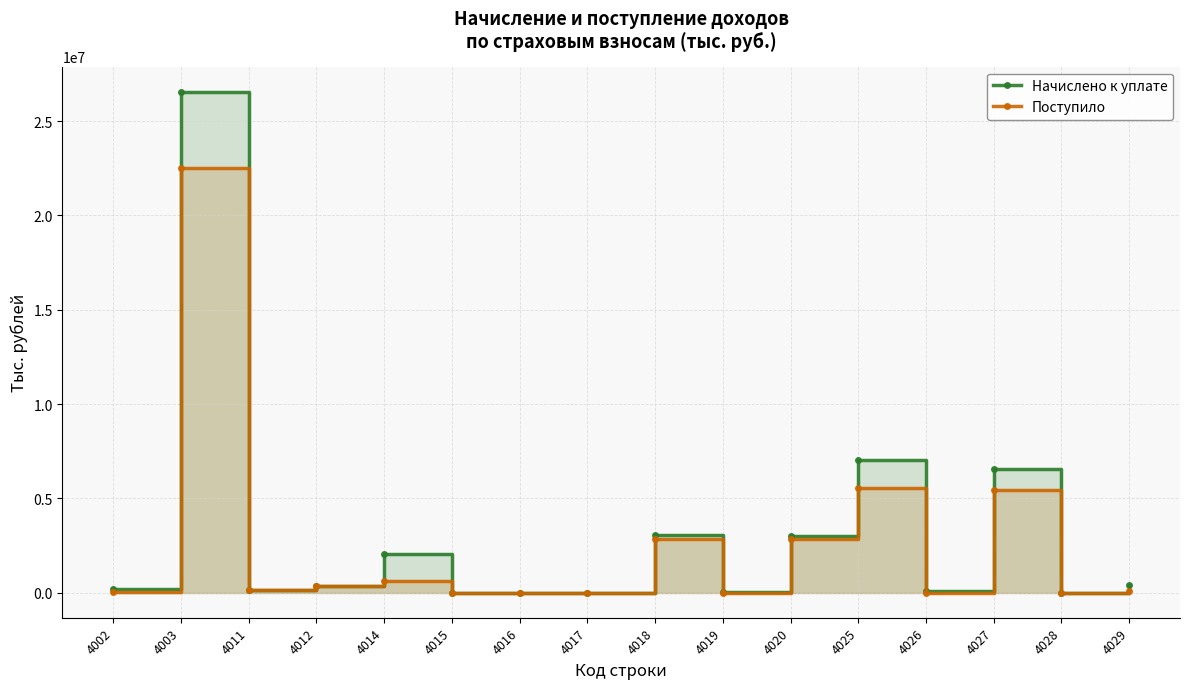

List the series in order of their peak value, highest first.

Начислено к уплате, Поступило